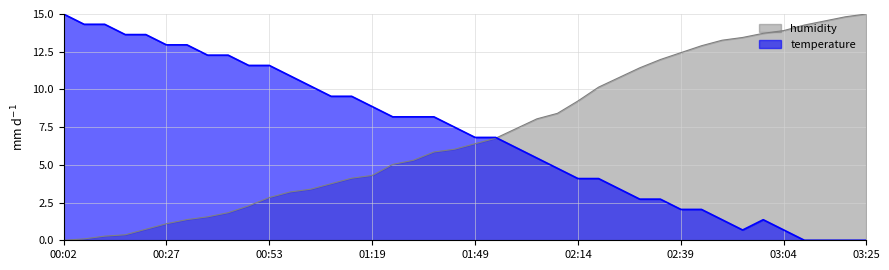

What is the sum of the temperature values at 03:10 and 02:59?

1.4